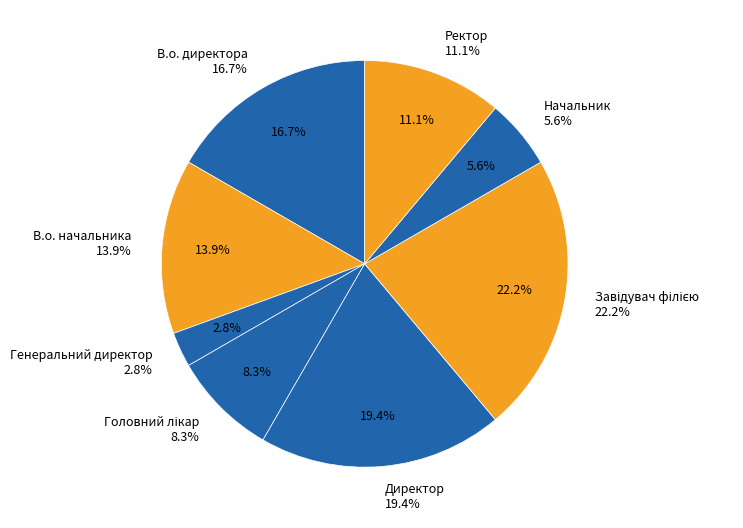

What is the total percentage of Директор and Завідувач філією?

41.7%